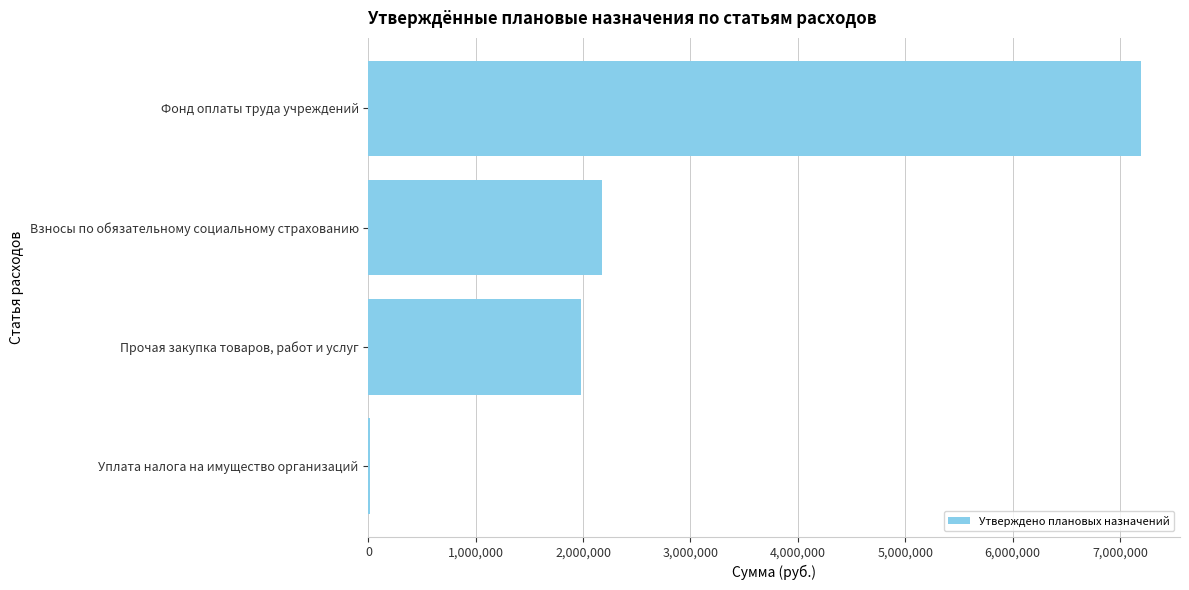

Where is the data nearest to the value 3605856?

Взносы по обязательному социальному страхованию